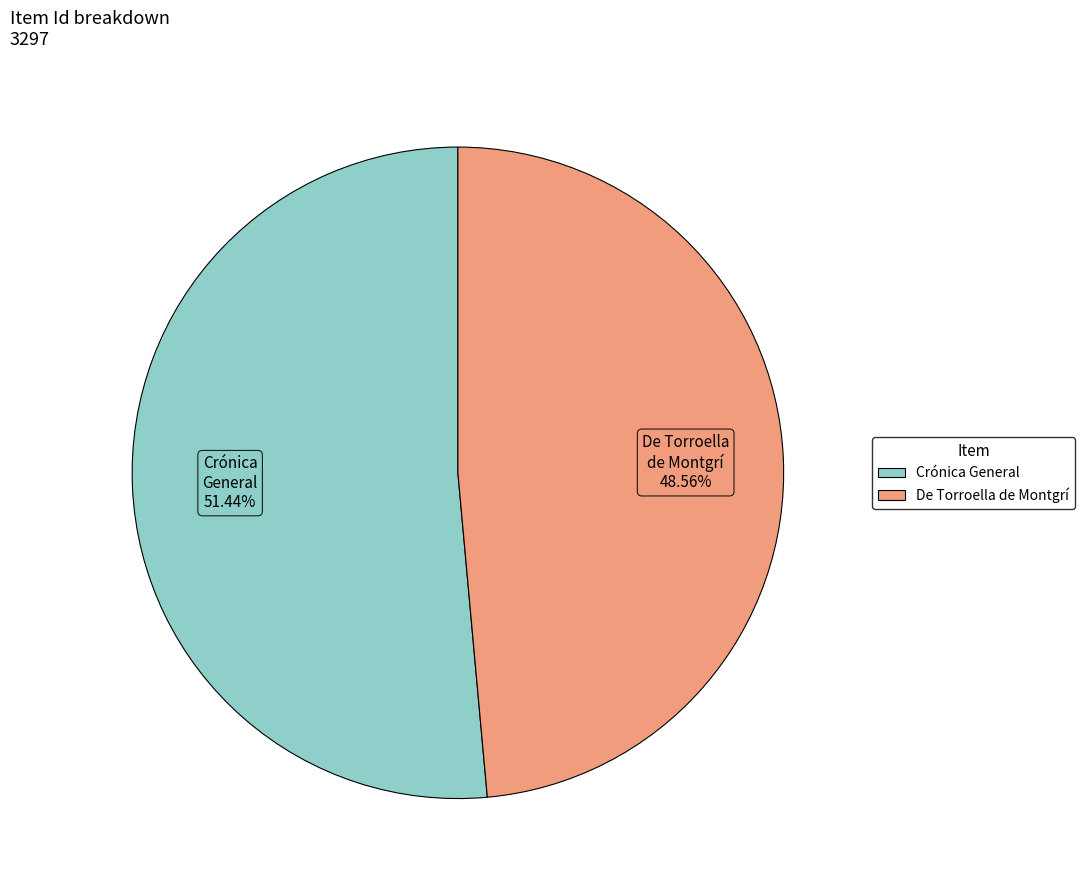

Does any single category account for the majority?

Yes